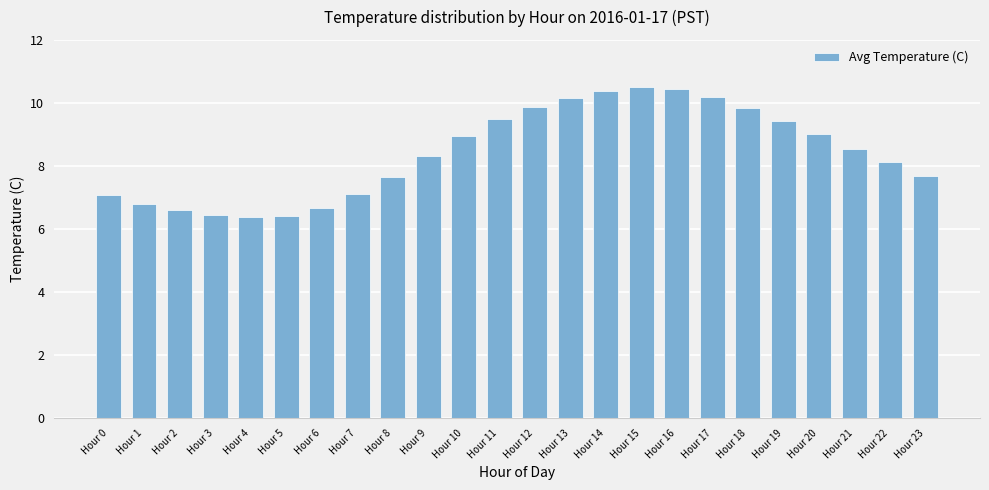

The value at Hour 16 is 3.2. True or false?

False